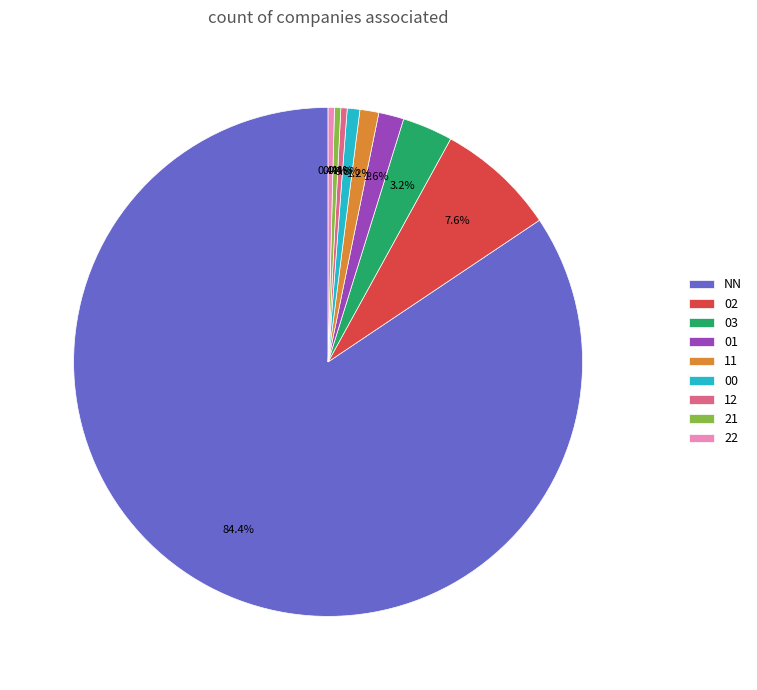

What percentage is the 03 slice, to the nearest percent?

3%